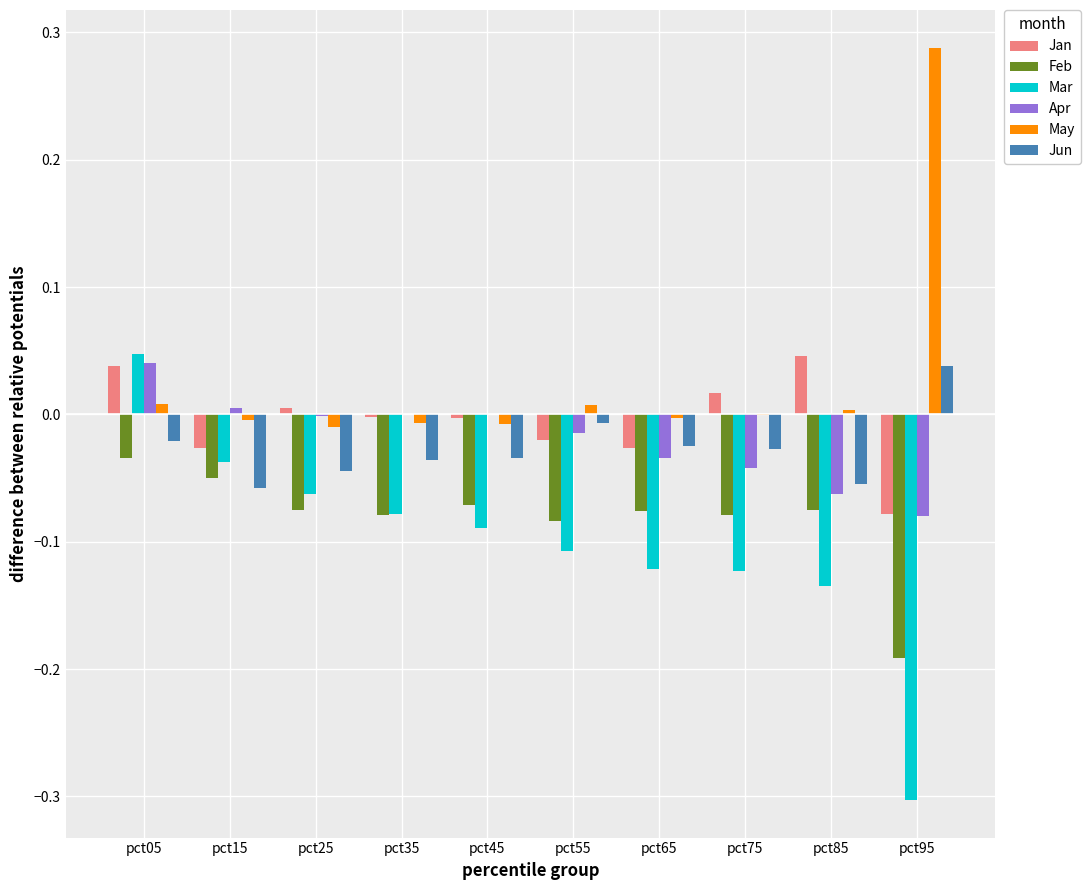

Which series changed the most between pct05 and pct45?

Mar